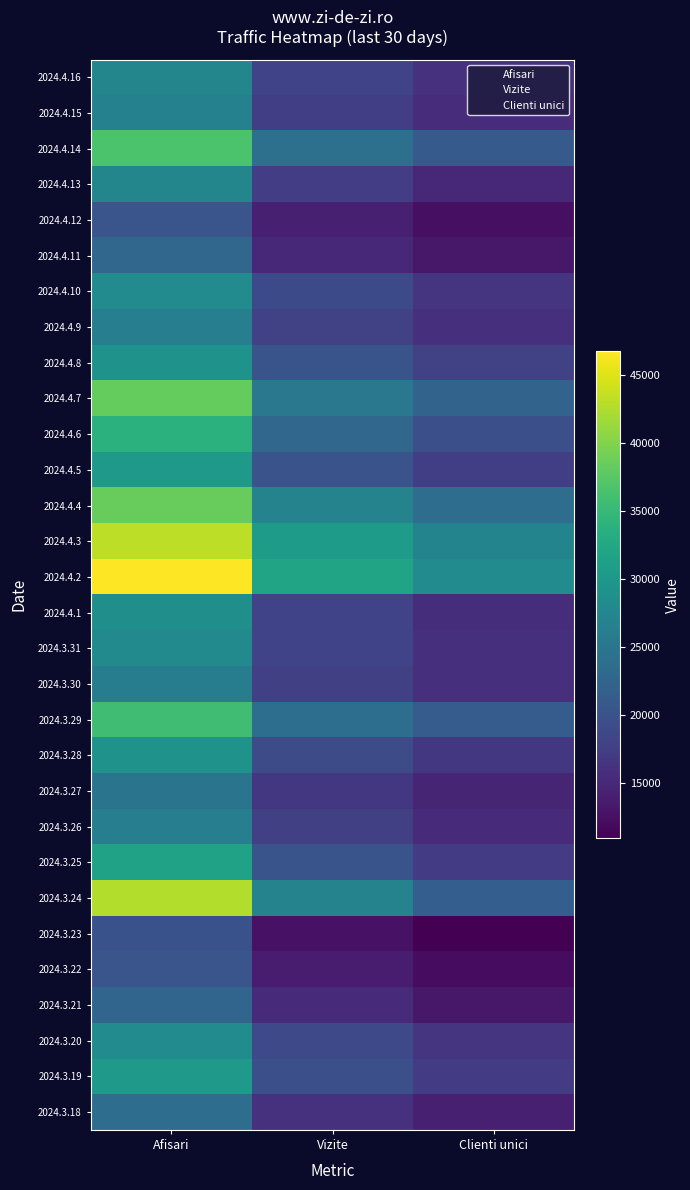

At which category is the sum across all series the highest?

Afisari